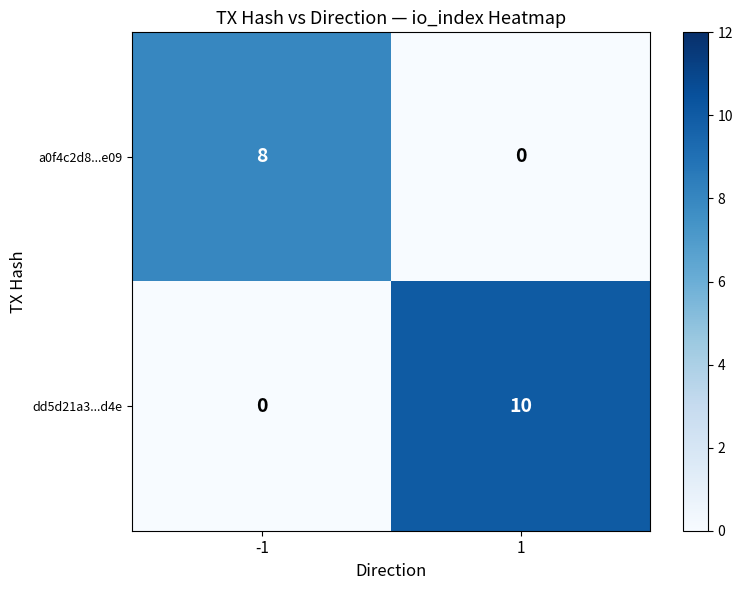

What is the sum of the dd5d21a3...d4e values at 1 and -1?

10